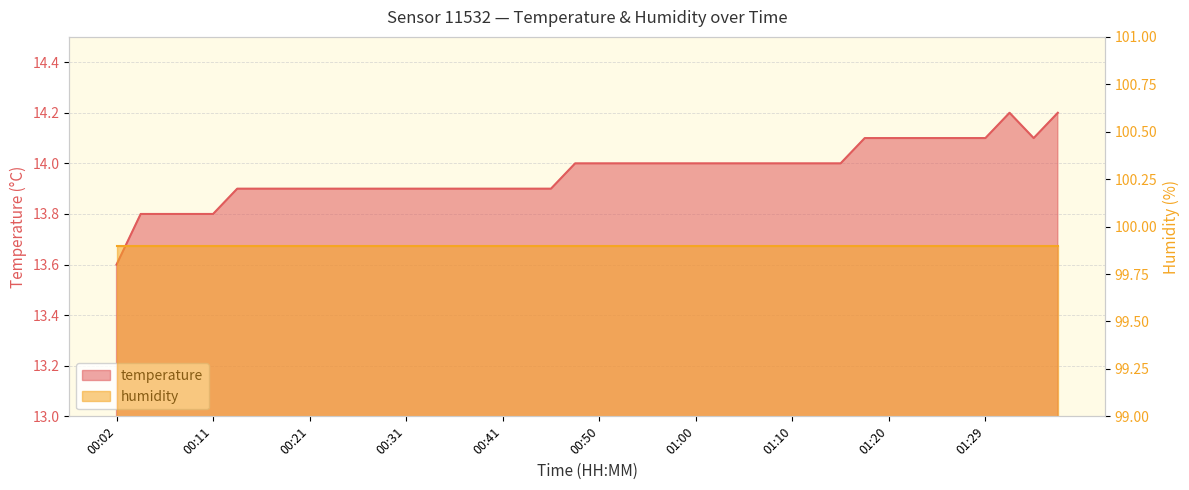

How many values are between 13 and 14?

31